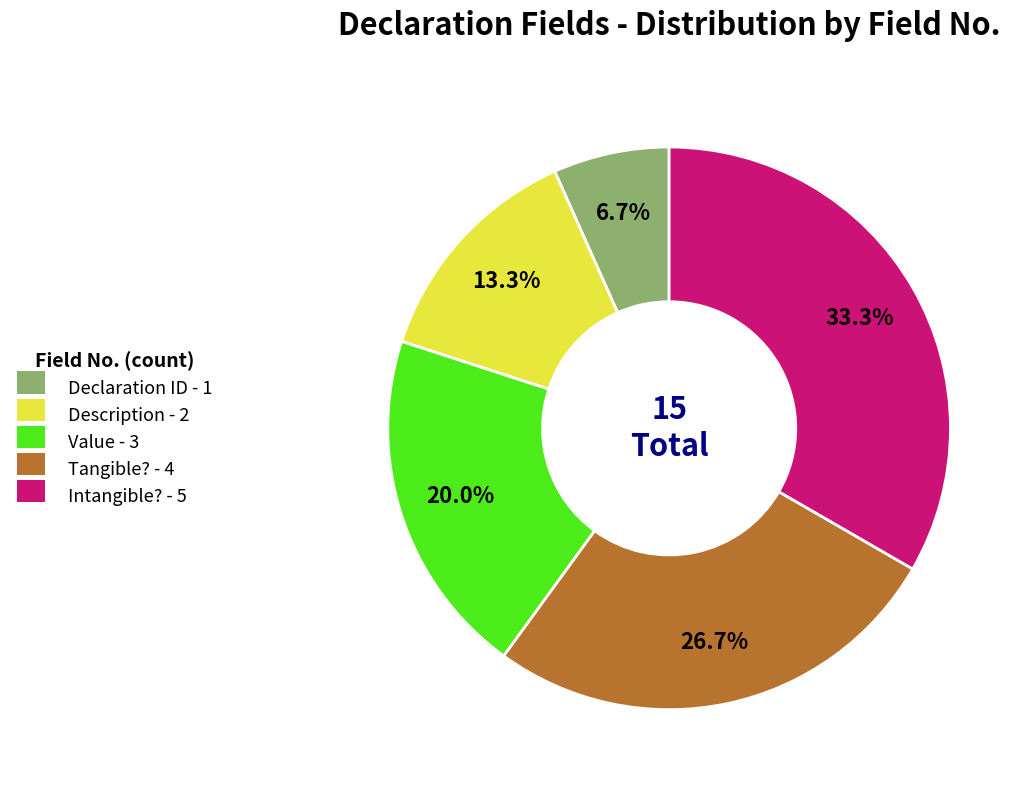

To the nearest percent, what percentage of the pie is Description?

13%